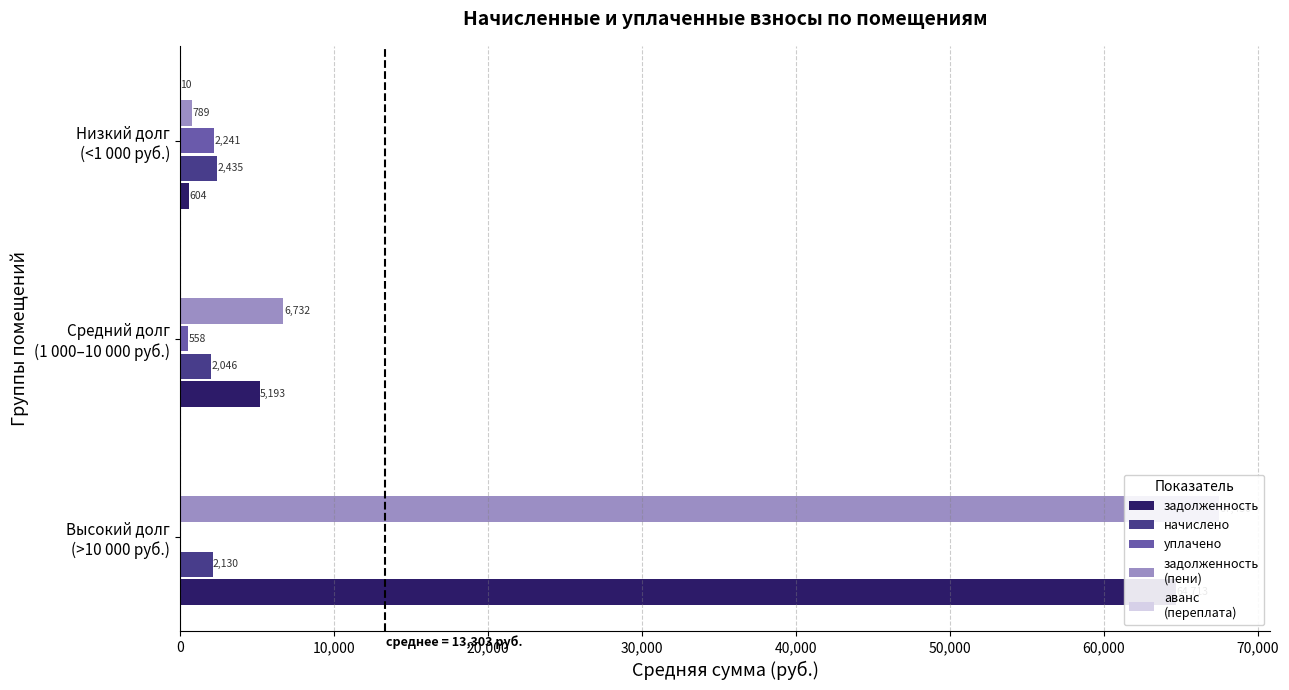

How many data points in задолженность
(пени) are above 6732?

2